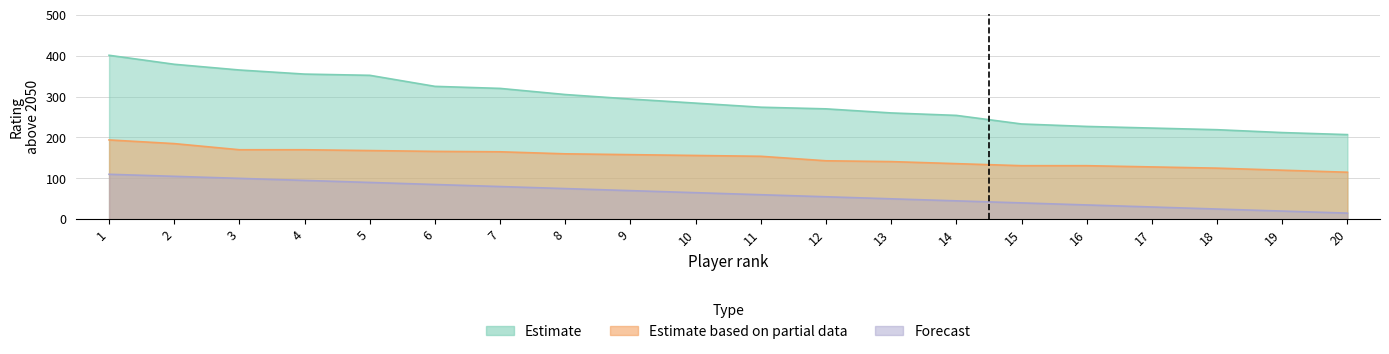

True or false: Estimate based on partial data has more than 2 points higher than both neighbors.

False